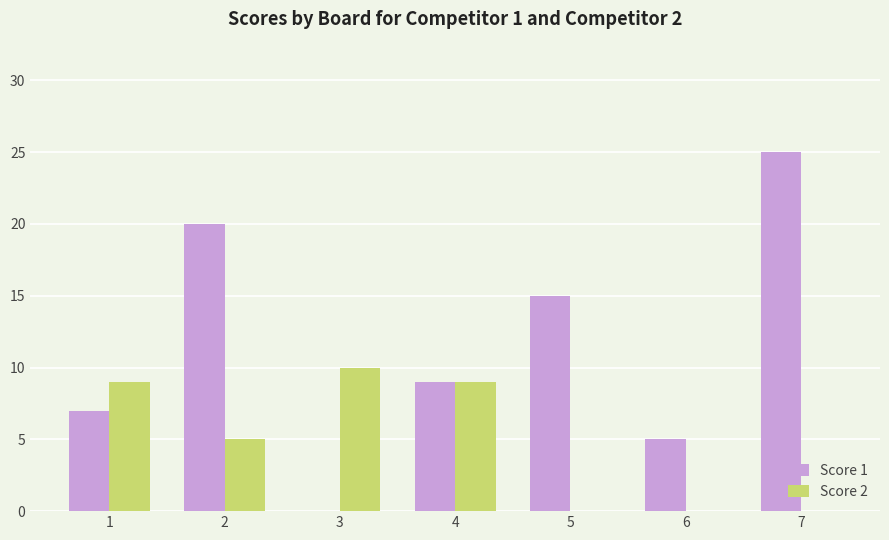

What are all the series names shown in the legend?

Score 1, Score 2